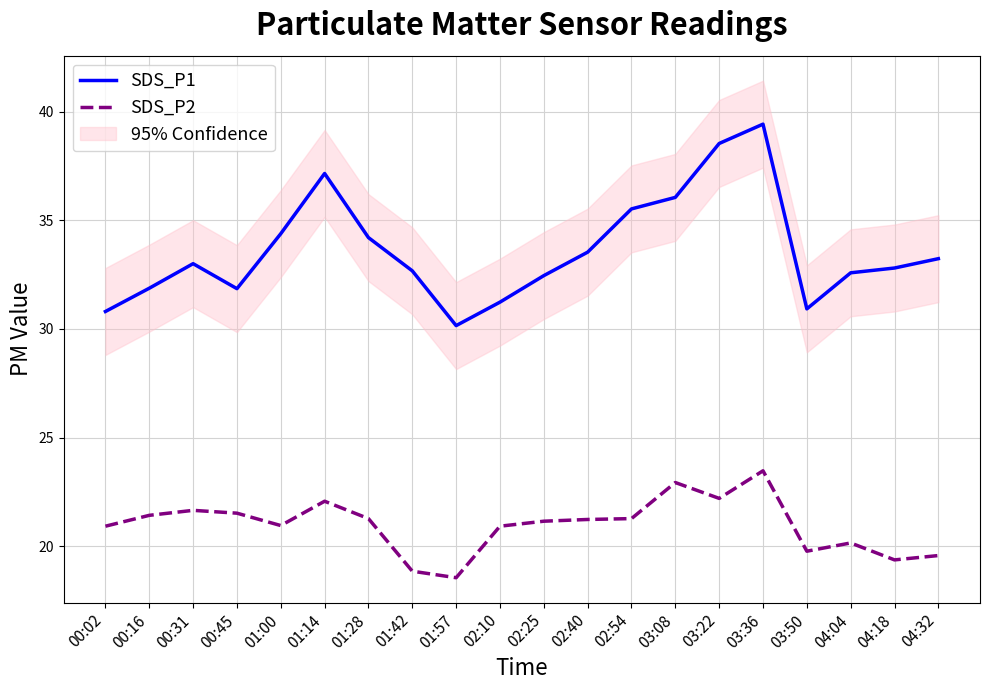

Does the chart have visible grid lines?

Yes